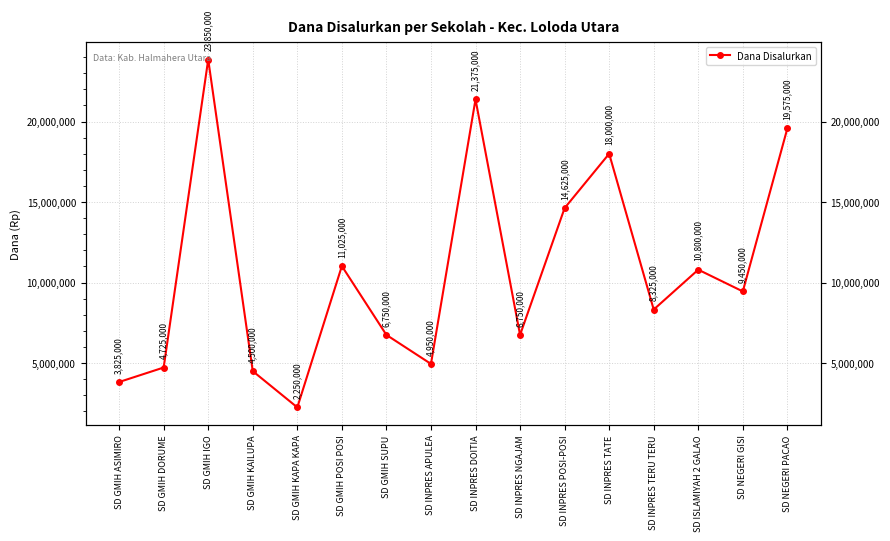

Which category has the highest value across all series?

SD GMIH IGO